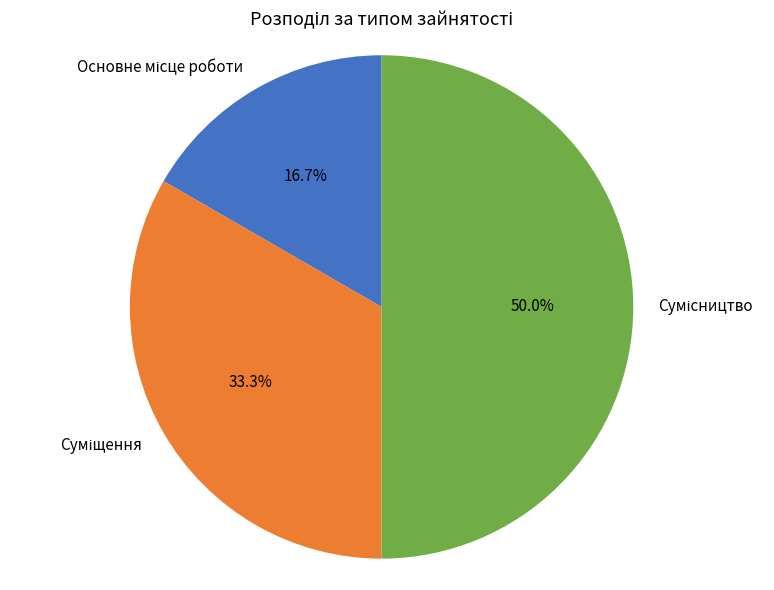

Which has a higher value, Основне місце роботи or Суміщення?

Суміщення